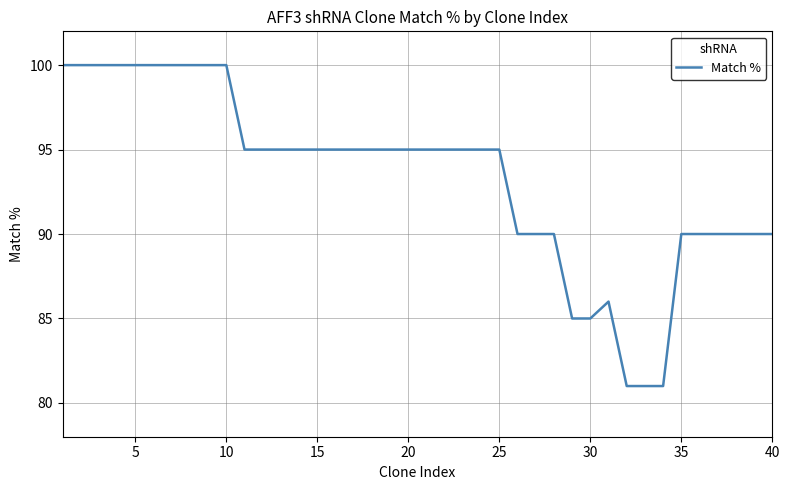

What is the difference between the maximum and minimum values?

19